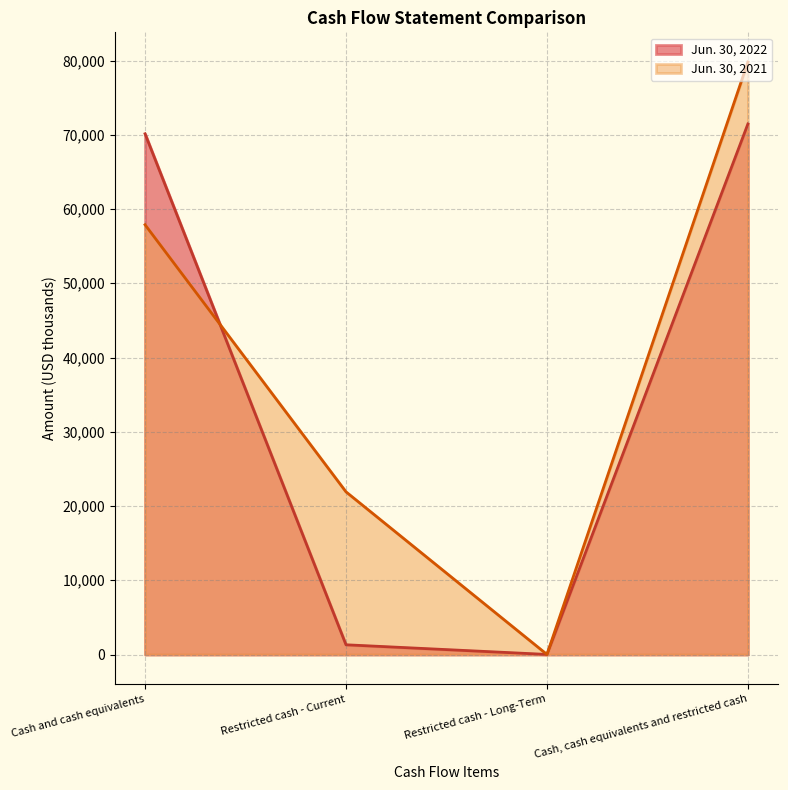

What are all the series names shown in the legend?

Jun. 30, 2022, Jun. 30, 2021